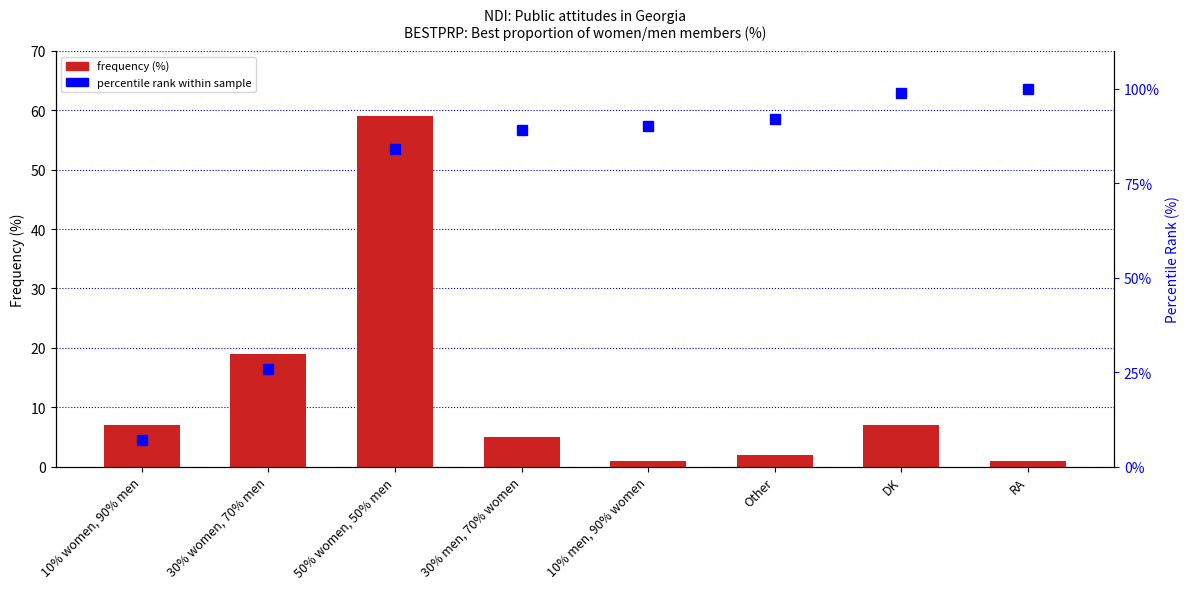

What is the label of the 6th bar from the right?

50% women, 50% men